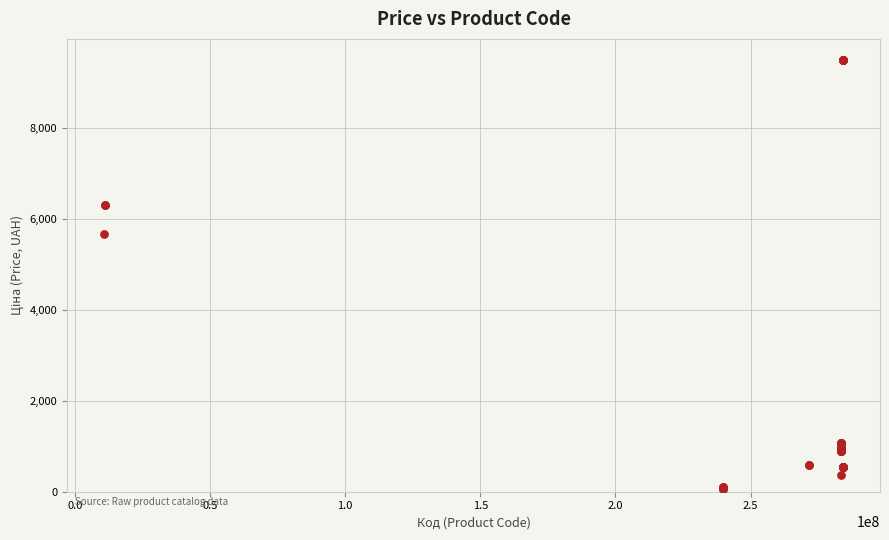

What Y value in the scatter plot is closest to 4768?

5673.8